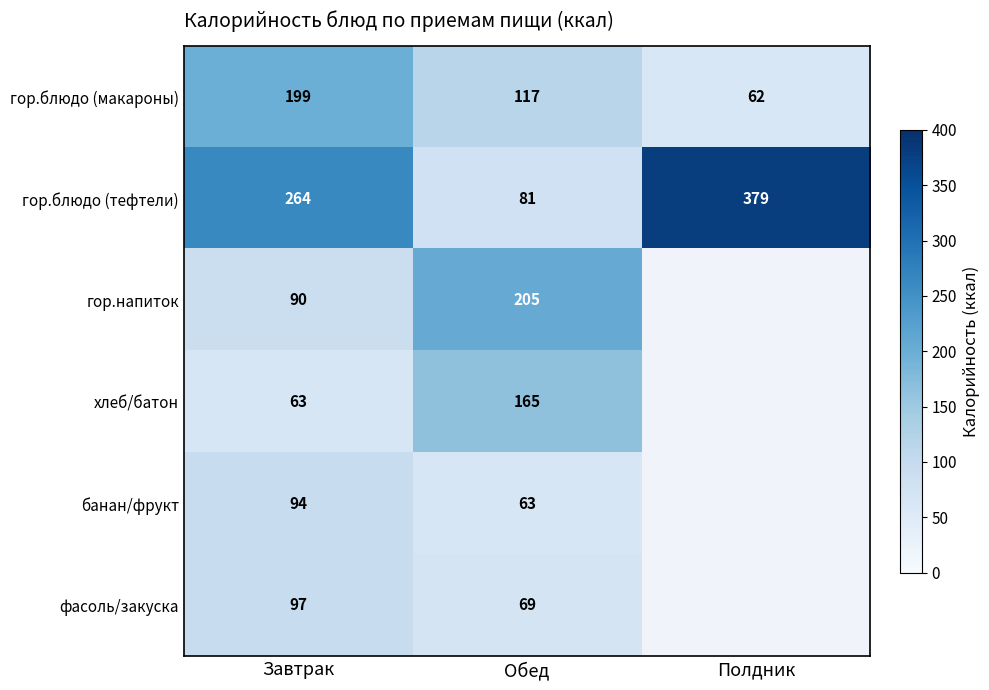

What is the difference between the maximum and minimum values in the гор.блюдо (макароны) series?

137